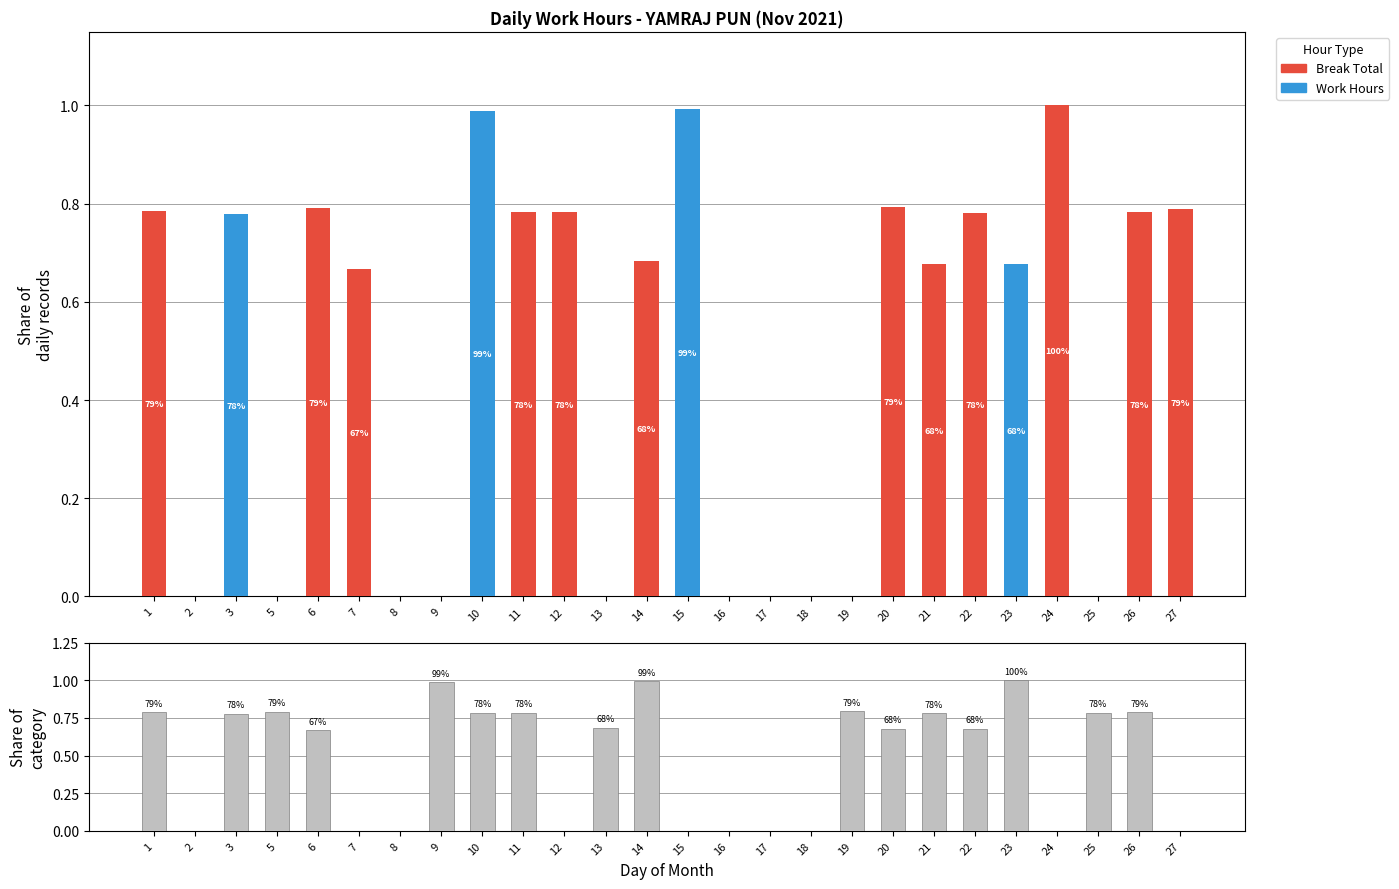

How many groups of bars are there?

26